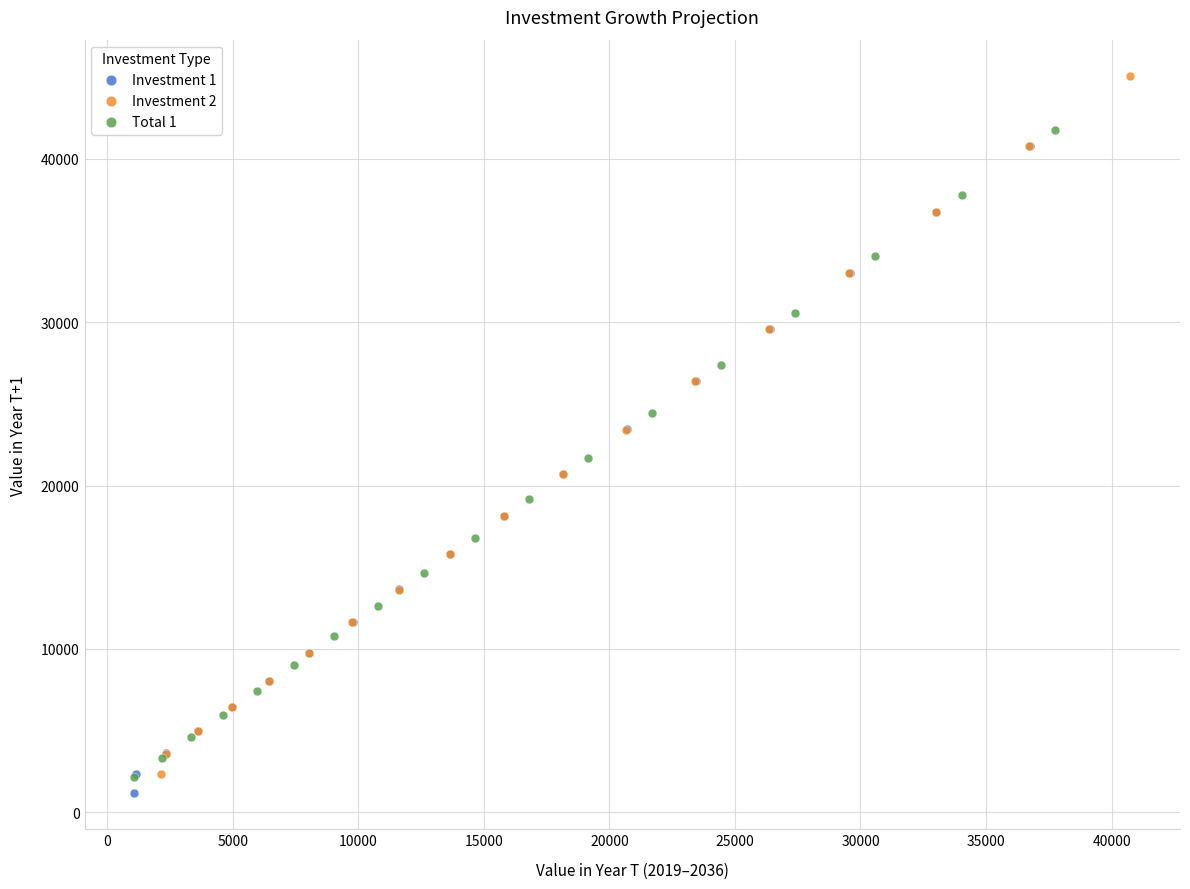

Which series contains the lowest Y value?

Investment 1